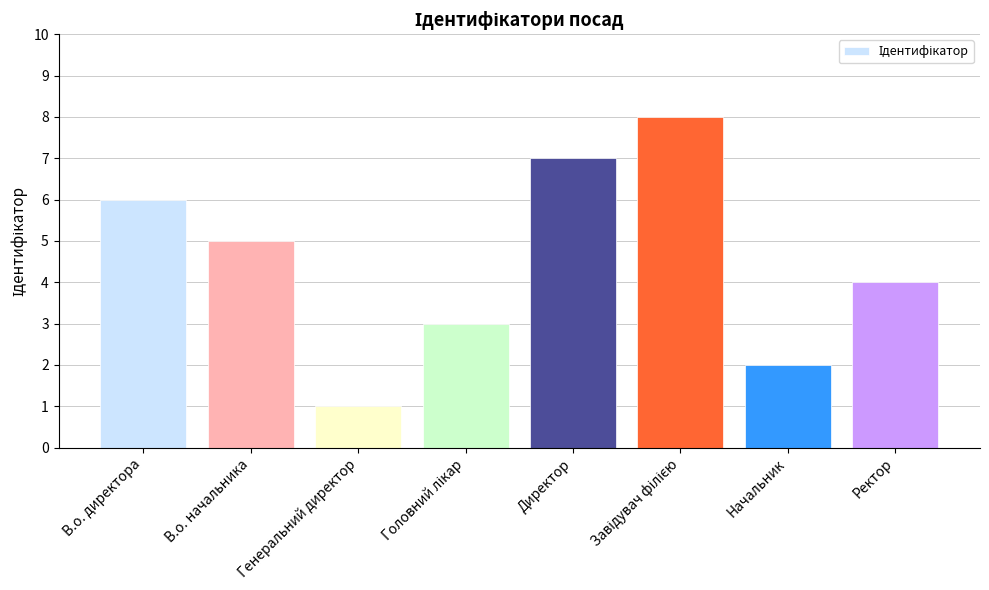

Which has a higher value, Генеральний директор or Начальник?

Начальник